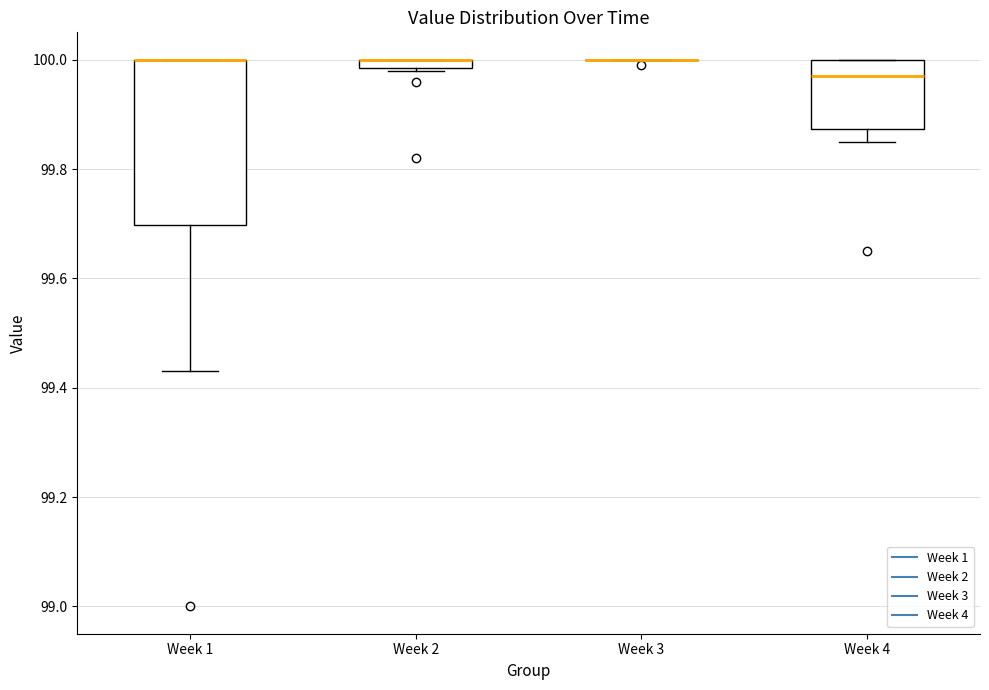

Comparing the boxes themselves (not the whiskers), which one is the tallest?

Week 1